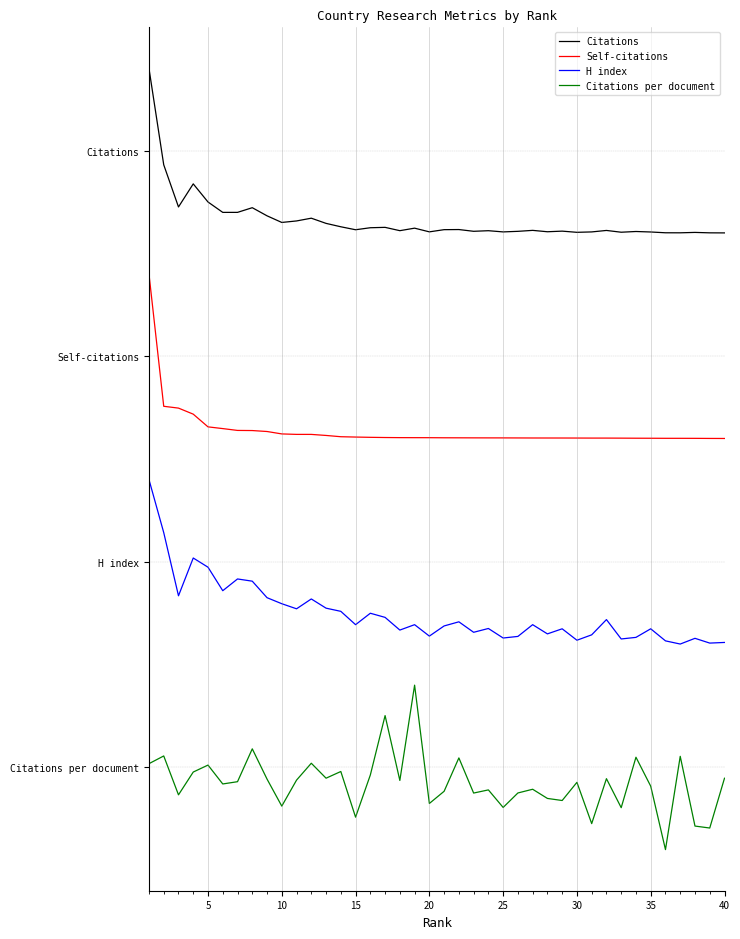

What is the value of the Citations point at the 23rd from the left?

2.6